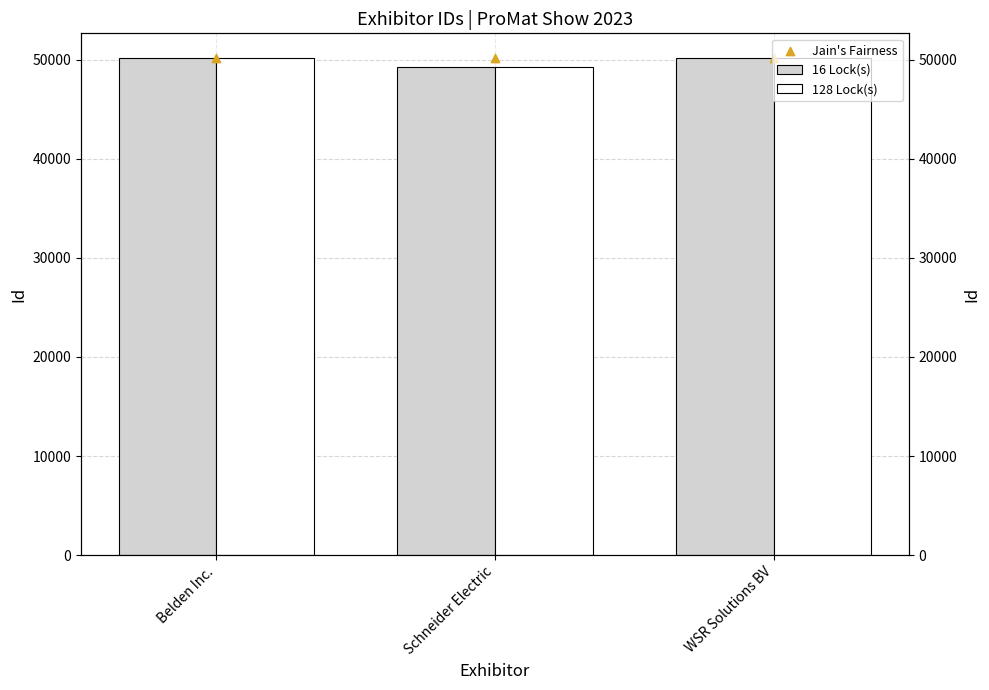

Which series has the largest Y range (max minus min)?

16 Lock(s)